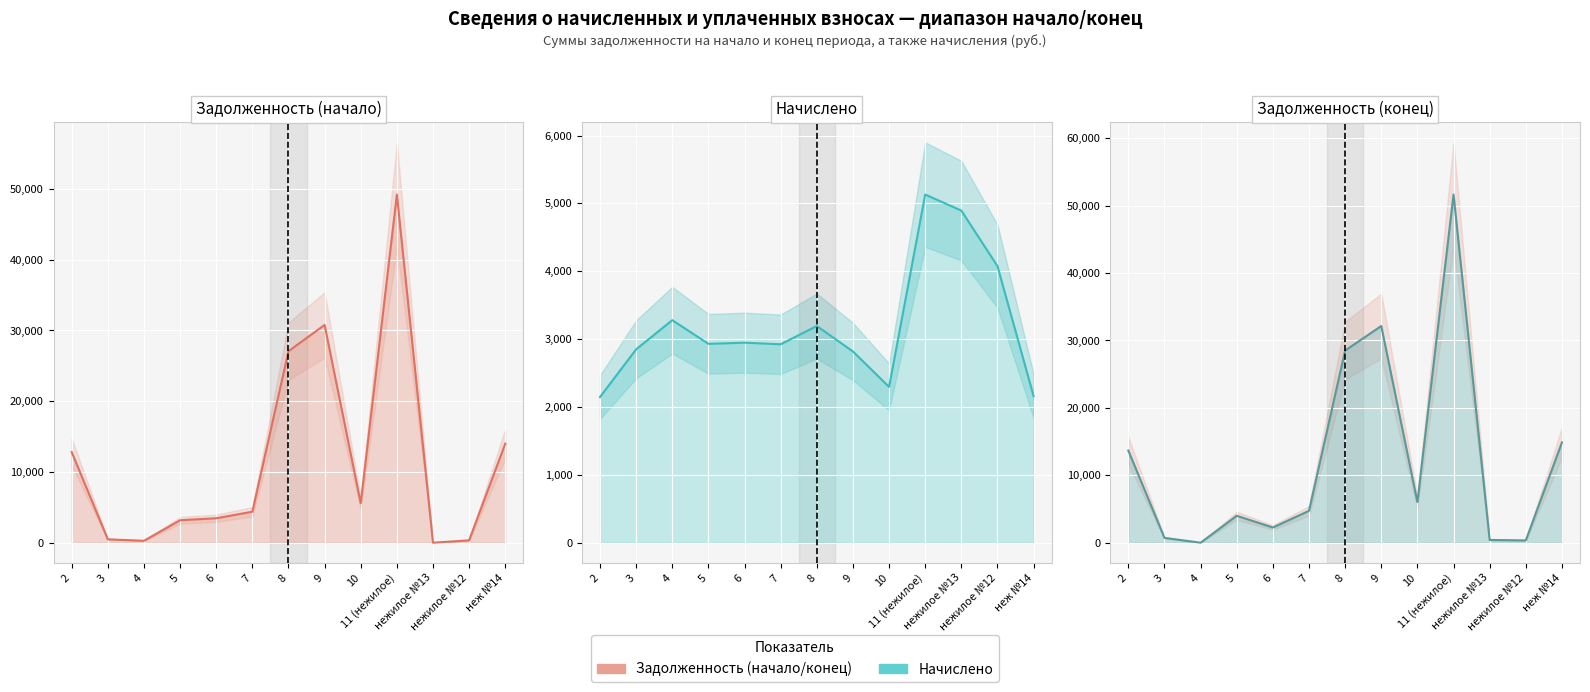

Rank the series by their maximum value, from highest to lowest.

задолженность (конец) (line), задолженность (начало) (line), начислено (line)